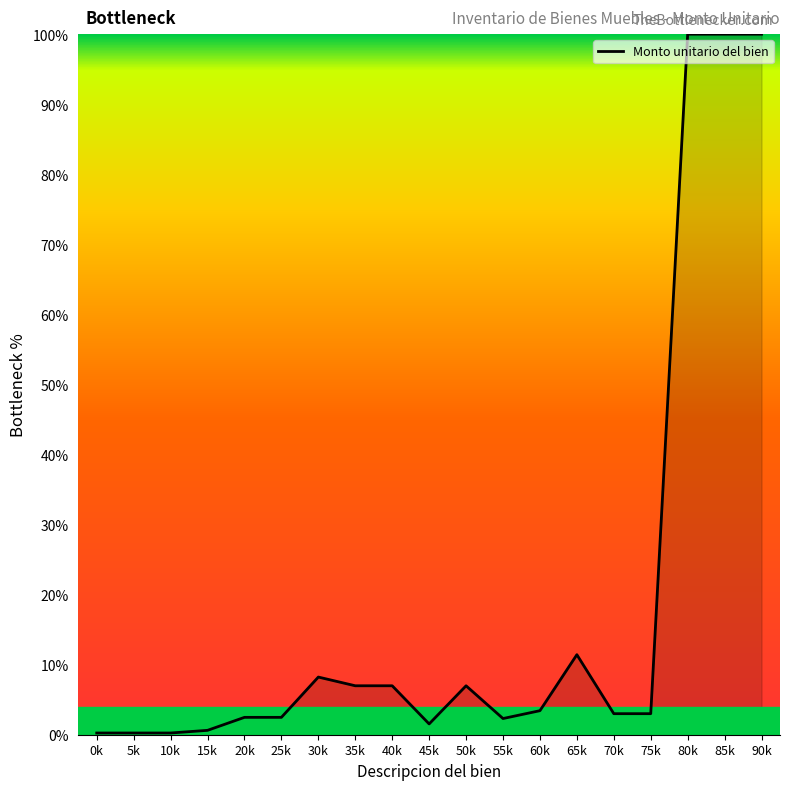

At which label is the value closest to 50?

65k